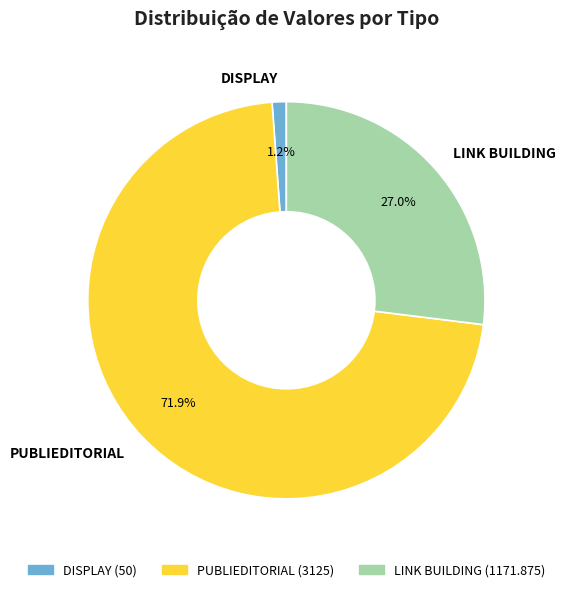

To the nearest percent, what is the difference between the LINK BUILDING and PUBLIEDITORIAL slice percentages?

45%